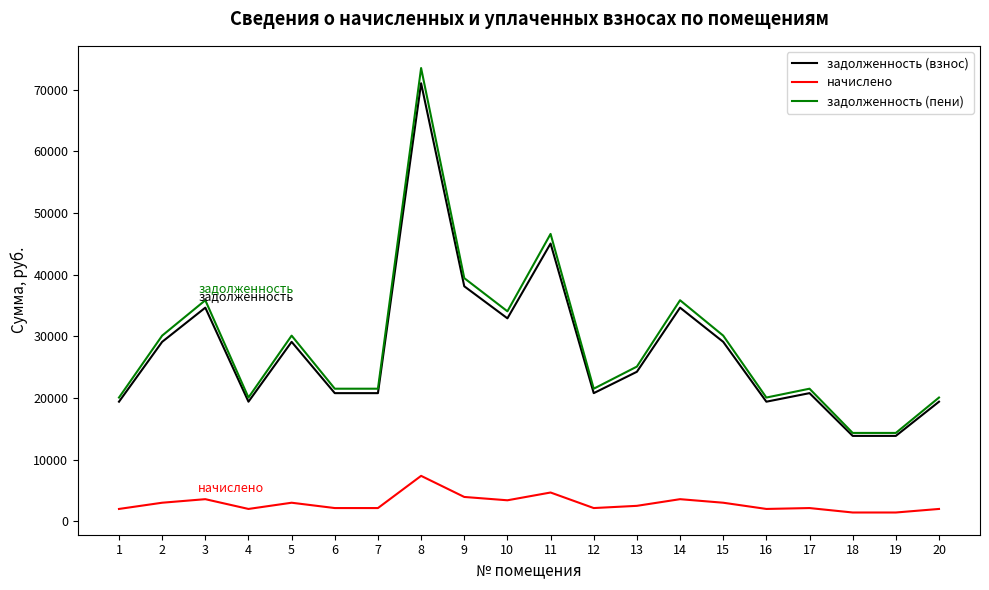

The value of задолженность (пени) at 9 is 53061.5. True or false?

False